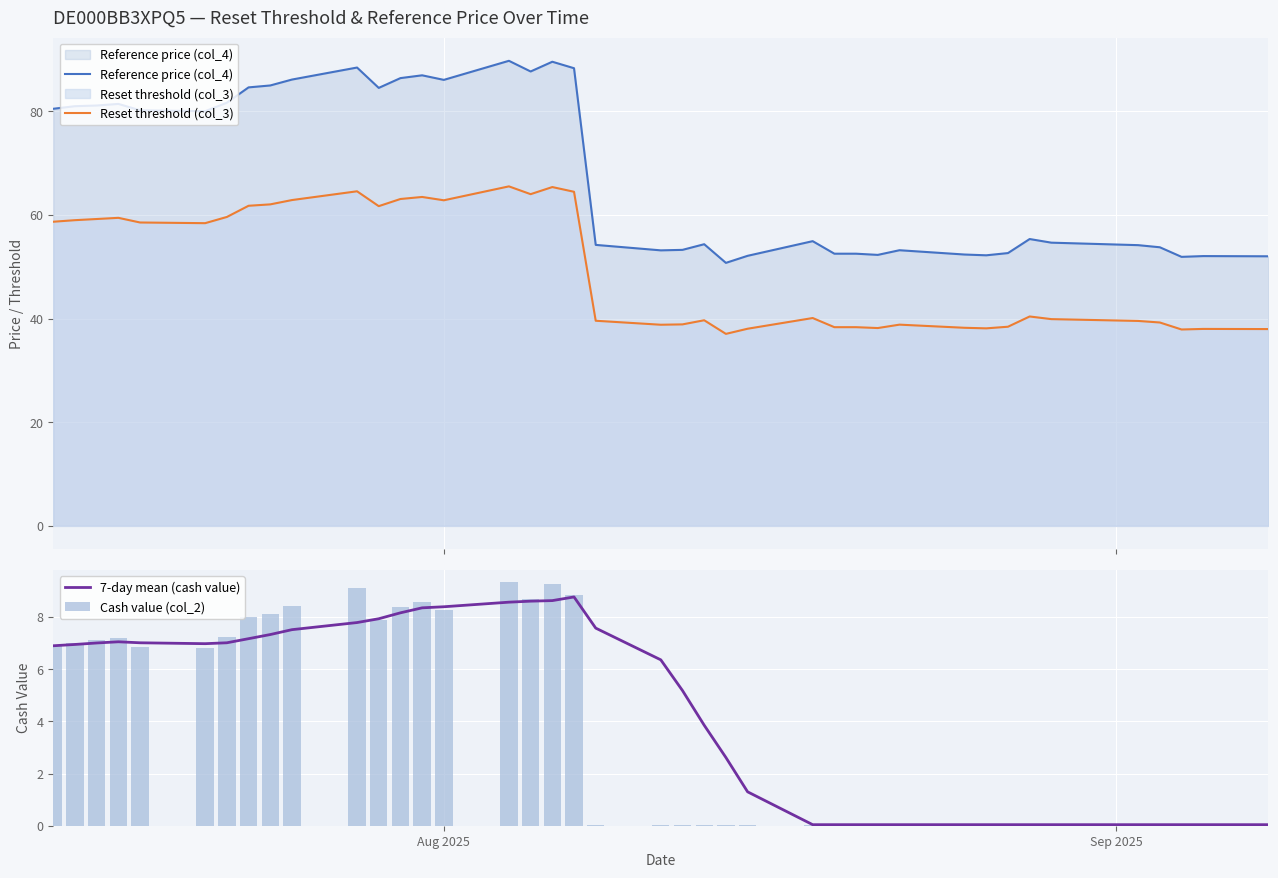

What is the difference between the maximum and minimum values in the Cash value (col_2) series?

9.3